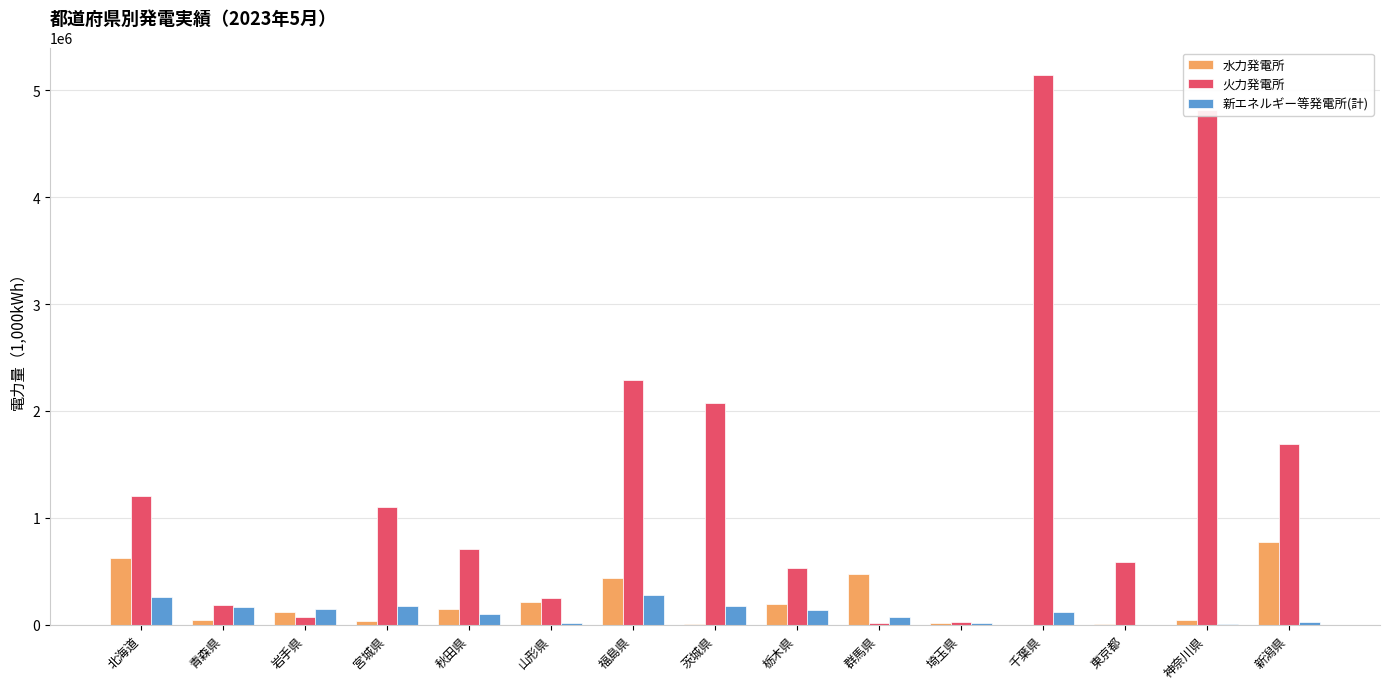

The value of 火力発電所 at 神奈川県 is 4814255.0. True or false?

True